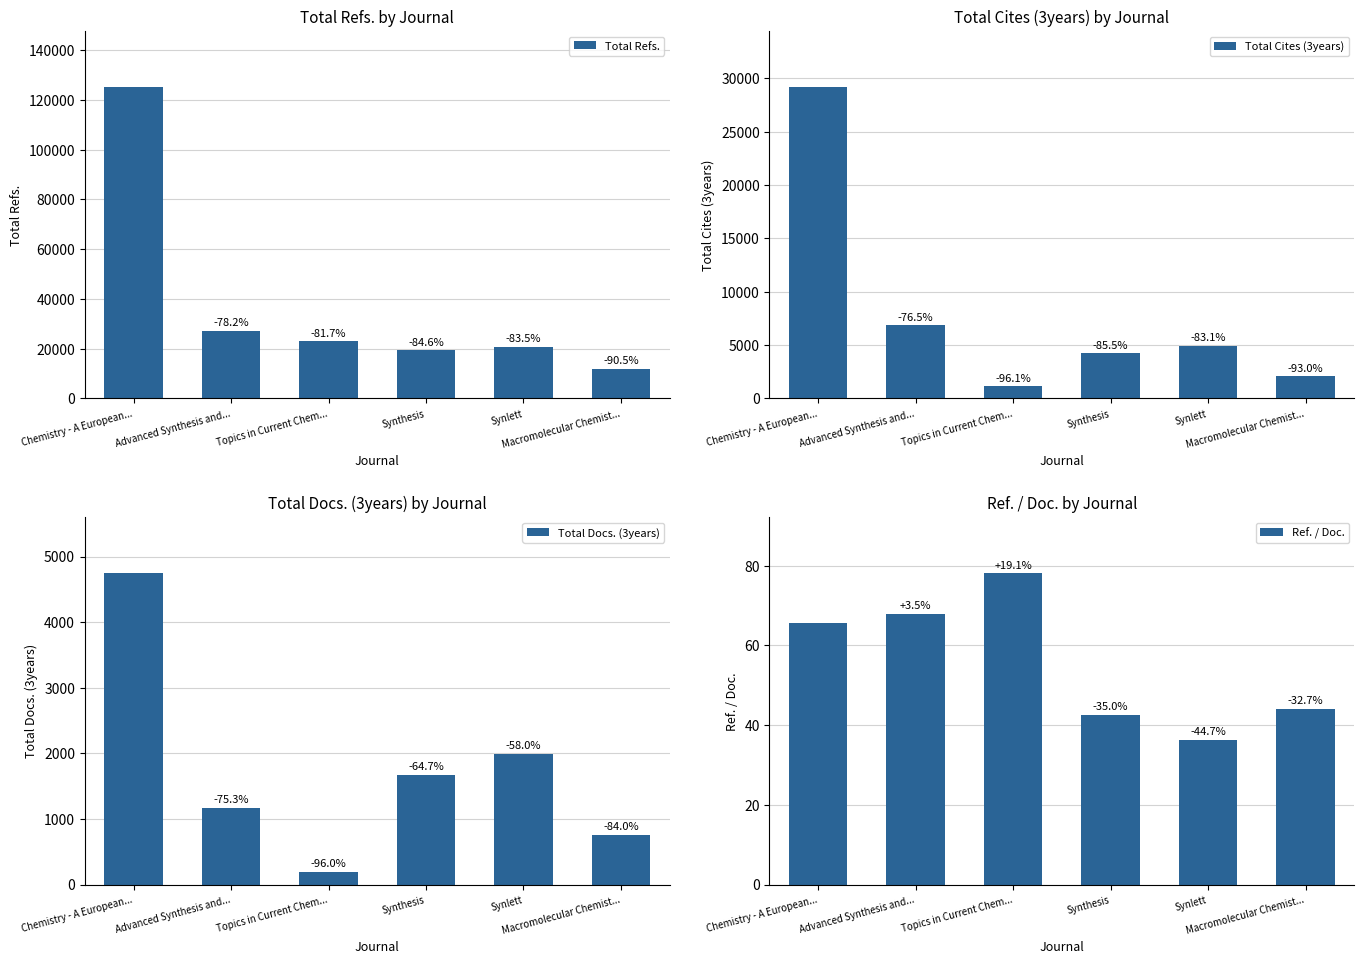

Rank the series by their maximum value, from lowest to highest.

Ref. / Doc., Total Docs. (3years), Total Cites (3years), Total Refs.